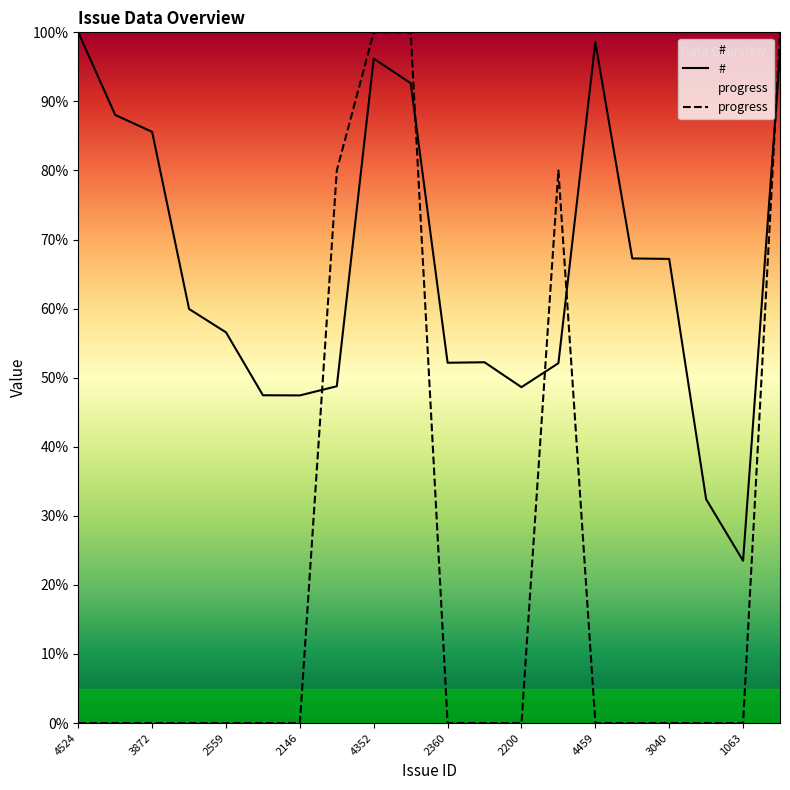

The progress series shows 0.0 at 2146. True or false?

True